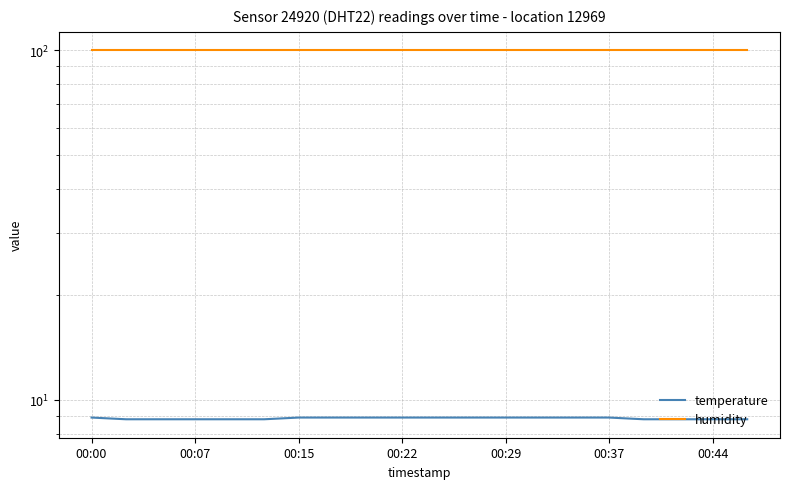

What is the difference between the maximum and second lowest values in the temperature series?

0.1